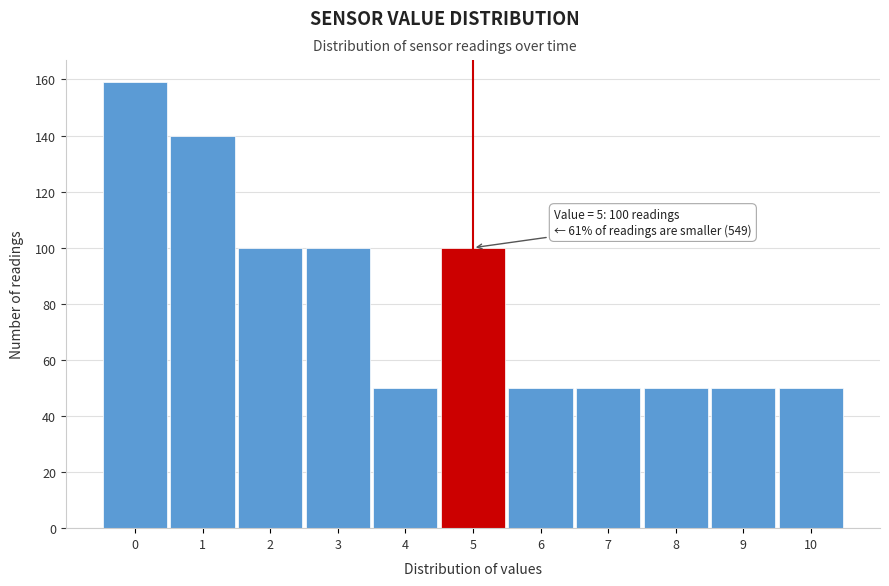

Which range on the x-axis has the tallest bar?

-0.5 to 0.5